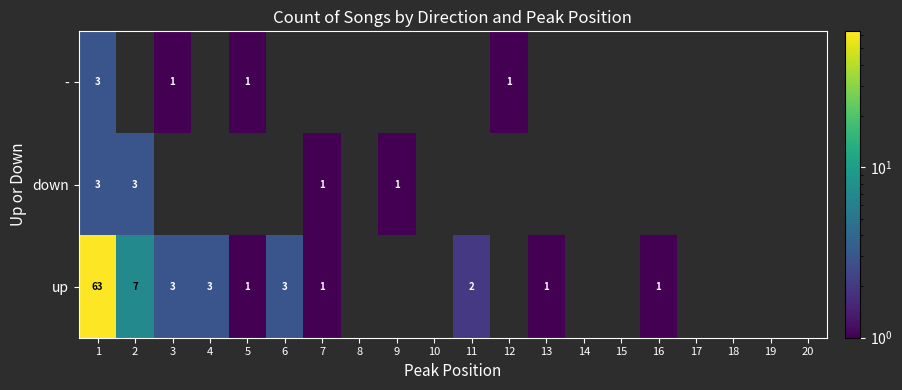

True or false: up has a value of 0 at 7.

False